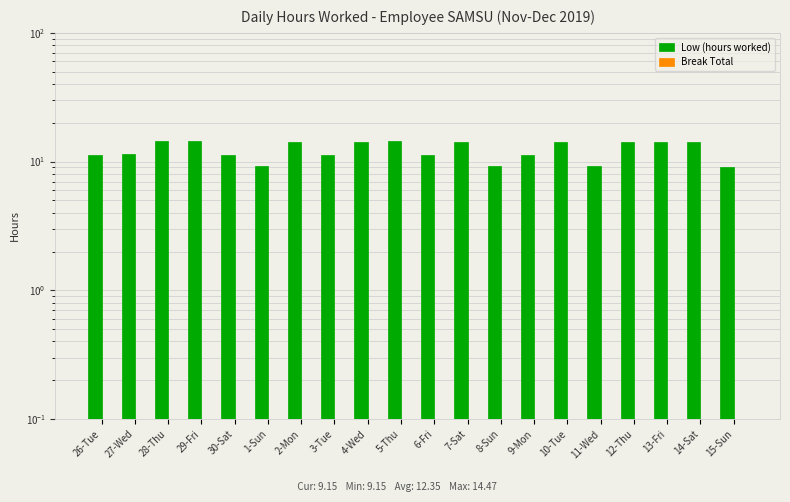

Reading left to right, list all the values displayed in this chart.

Low (hours worked): 11.3	11.3	14.3	14.4	11.2	9.3	14.2	11.2	14.3	14.5	11.2	14.3	9.3	11.2	14.2	9.2	14.2	14.2	14.1	9.2
Break Total: 0.0	0.0	0.0	0.0	0.0	0.0	0.0	0.0	0.0	0.0	0.0	0.0	0.0	0.0	0.0	0.0	0.0	0.0	0.0	0.0